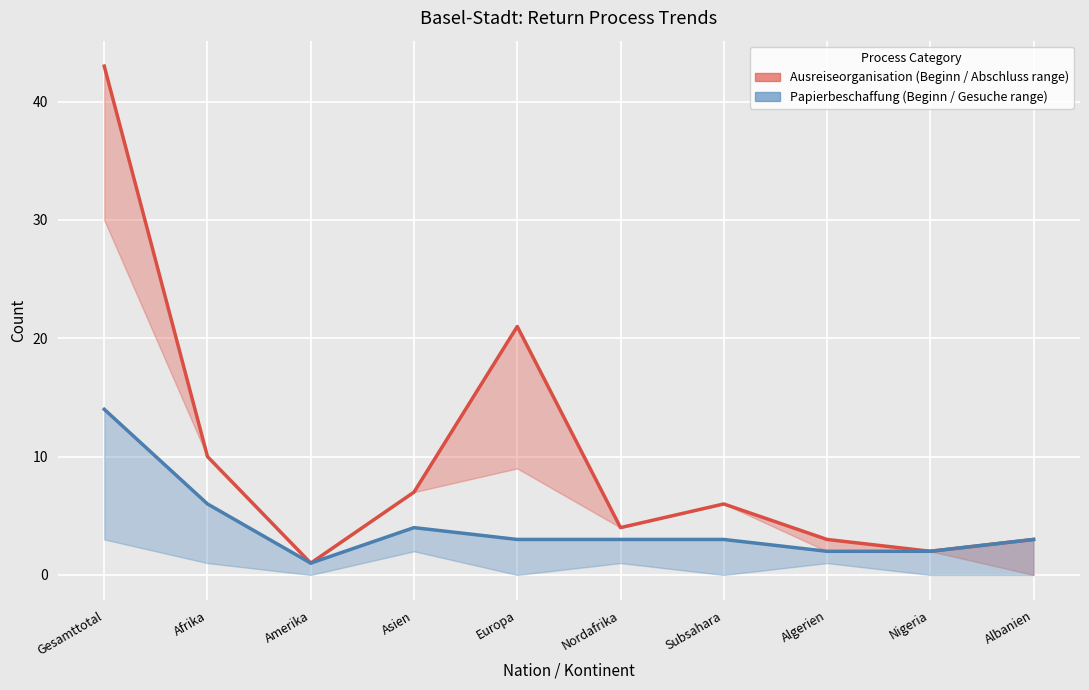

At which label is Beginn Papierbeschaffung (line) closest to 7?

Afrika